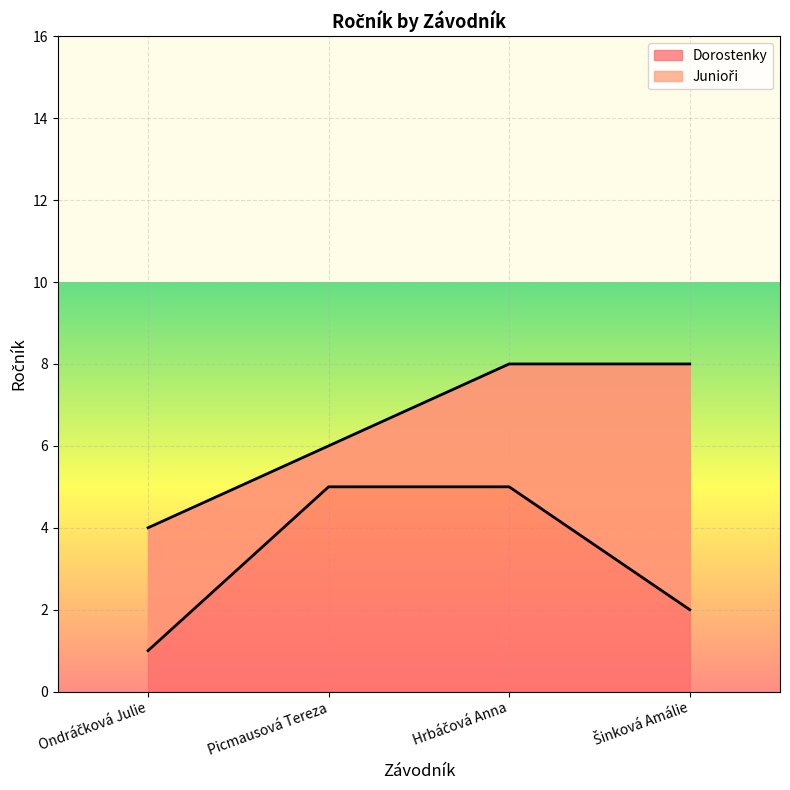

What is the label of the 2nd point from the left?

Picmausová Tereza